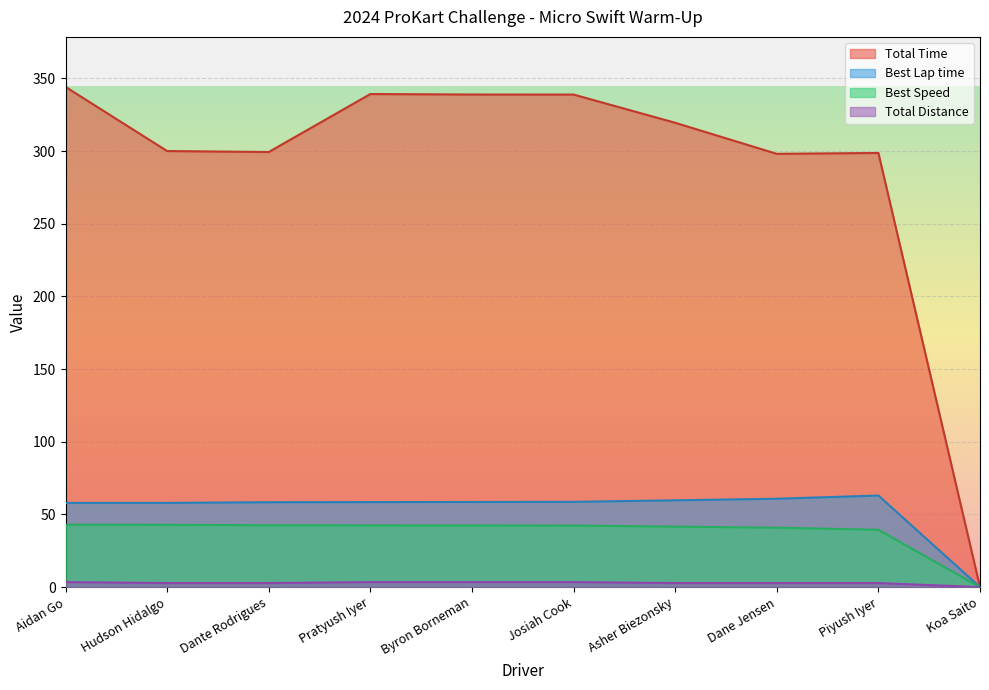

How many categories are shown in the chart?

10